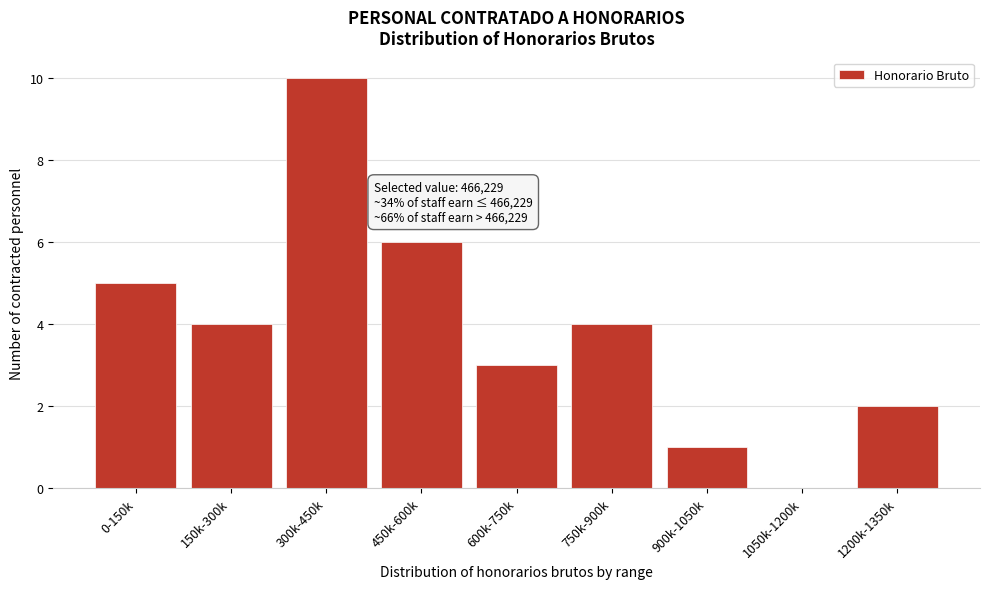

Reading left to right, list all the values displayed in this chart.

0-150k=5	150k-300k=4	300k-450k=10	450k-600k=6	600k-750k=3	750k-900k=4	900k-1050k=1	1050k-1200k=0	1200k-1350k=2